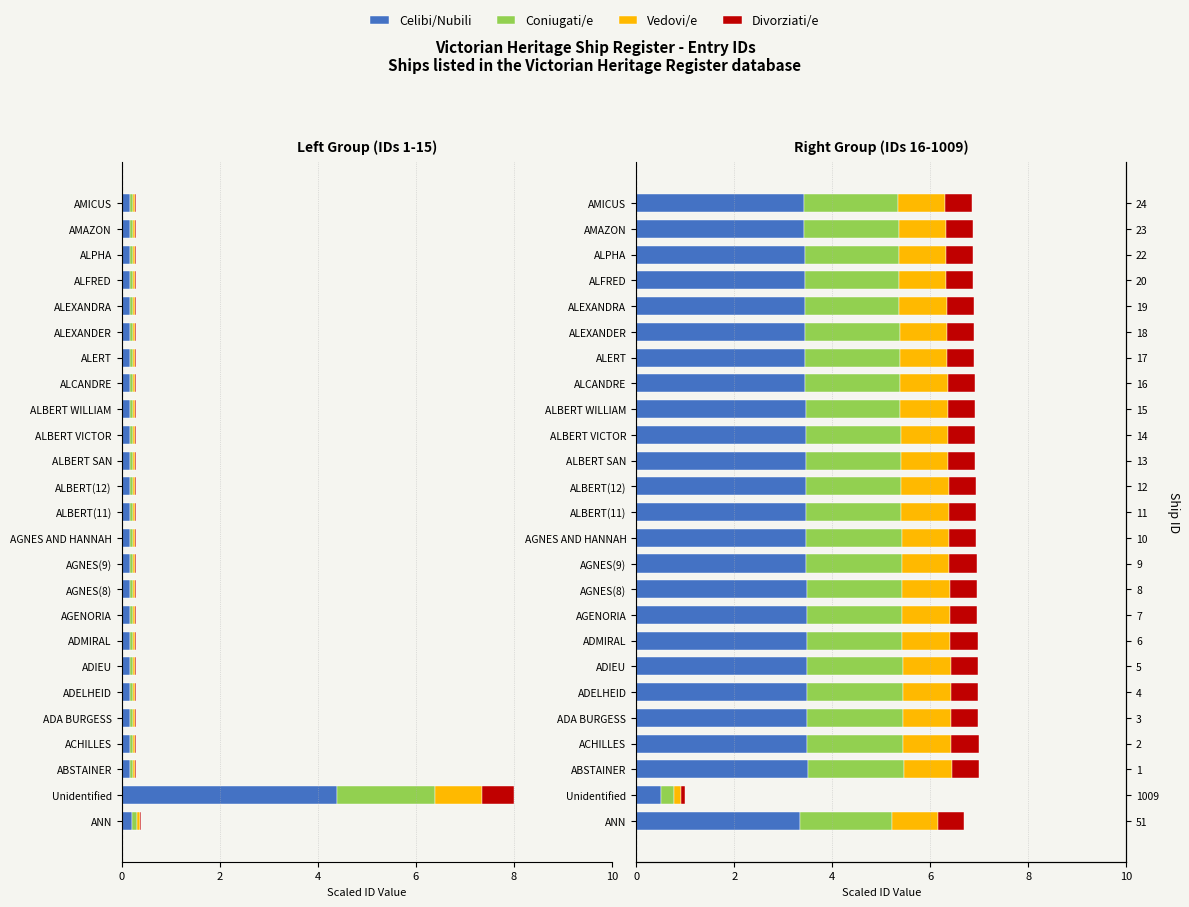

The value of Celibi/Nubili at AMAZON is 3.4. True or false?

True